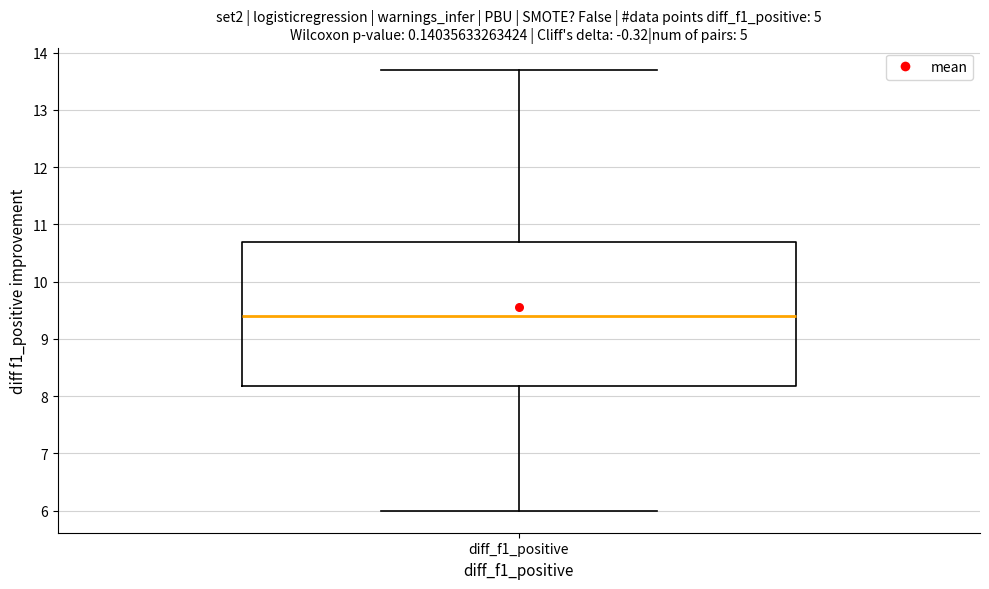

Where does the lower whisker of the box for diff_f1_positive end on the y-axis? The values are not printed on the chart, so give them approximately, as read against the axis.

6.0